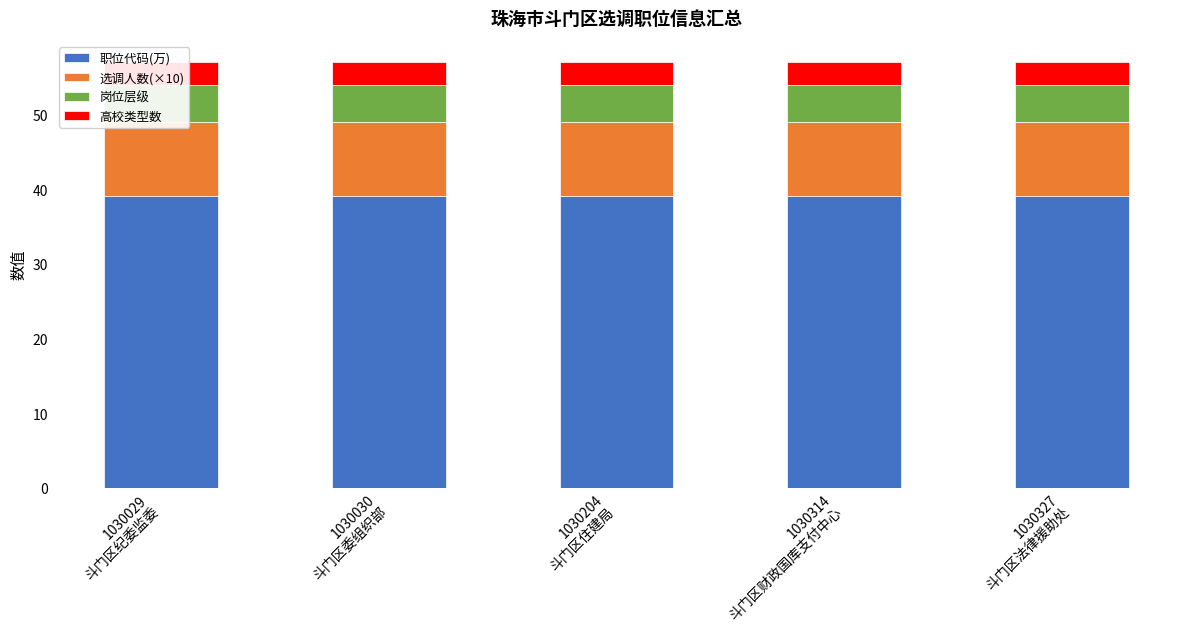

Reading right to left, transcribe all the data shown in this chart.

职位代码(万): 1030327
斗门区法律援助处=39.1	1030314
斗门区财政国库支付中心=39.1	1030204
斗门区住建局=39.1	1030030
斗门区委组织部=39.1	1030029
斗门区纪委监委=39.1
选调人数(×10): 1030327
斗门区法律援助处=10.0	1030314
斗门区财政国库支付中心=10.0	1030204
斗门区住建局=10.0	1030030
斗门区委组织部=10.0	1030029
斗门区纪委监委=10.0
岗位层级: 1030327
斗门区法律援助处=5.0	1030314
斗门区财政国库支付中心=5.0	1030204
斗门区住建局=5.0	1030030
斗门区委组织部=5.0	1030029
斗门区纪委监委=5.0
高校类型数: 1030327
斗门区法律援助处=3.0	1030314
斗门区财政国库支付中心=3.0	1030204
斗门区住建局=3.0	1030030
斗门区委组织部=3.0	1030029
斗门区纪委监委=3.0